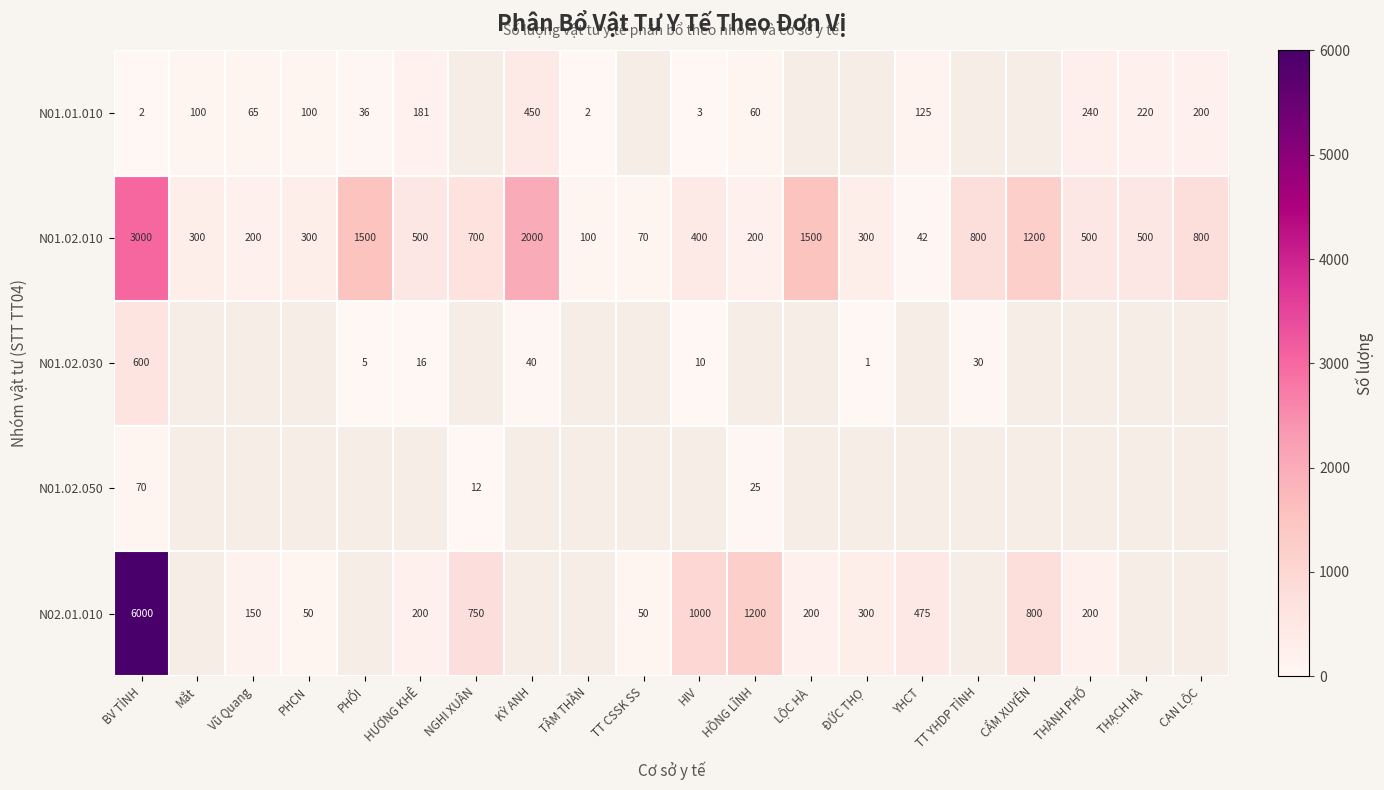

What is the greatest value displayed?

6000.0